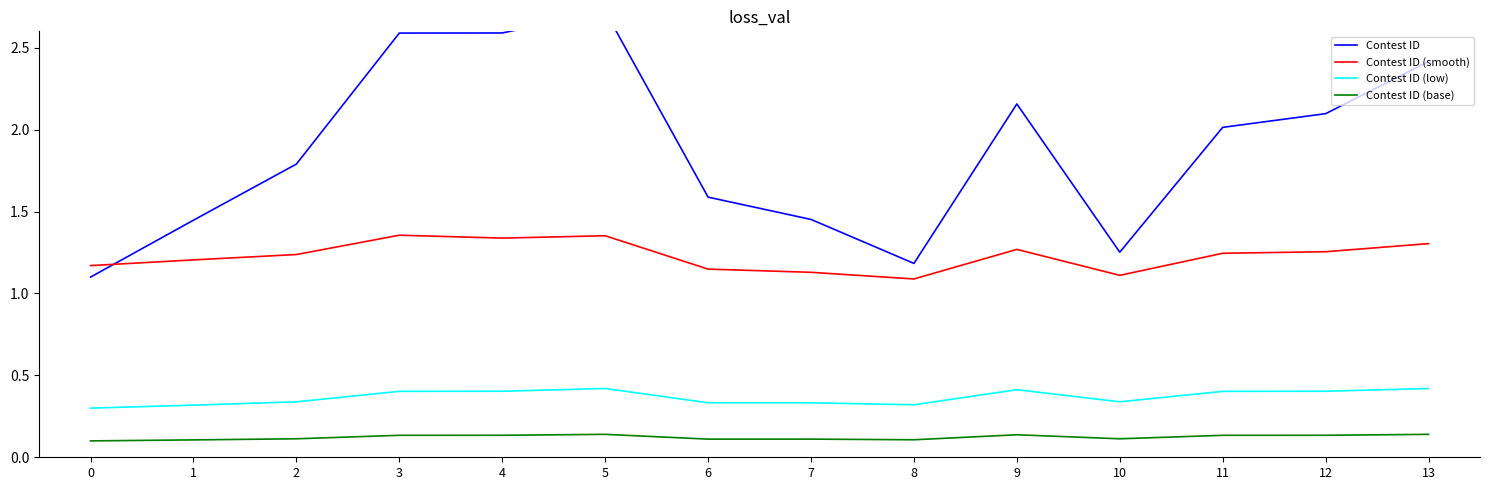

True or false: Contest ID (low) and Contest ID (smooth) intersect in this chart.

False